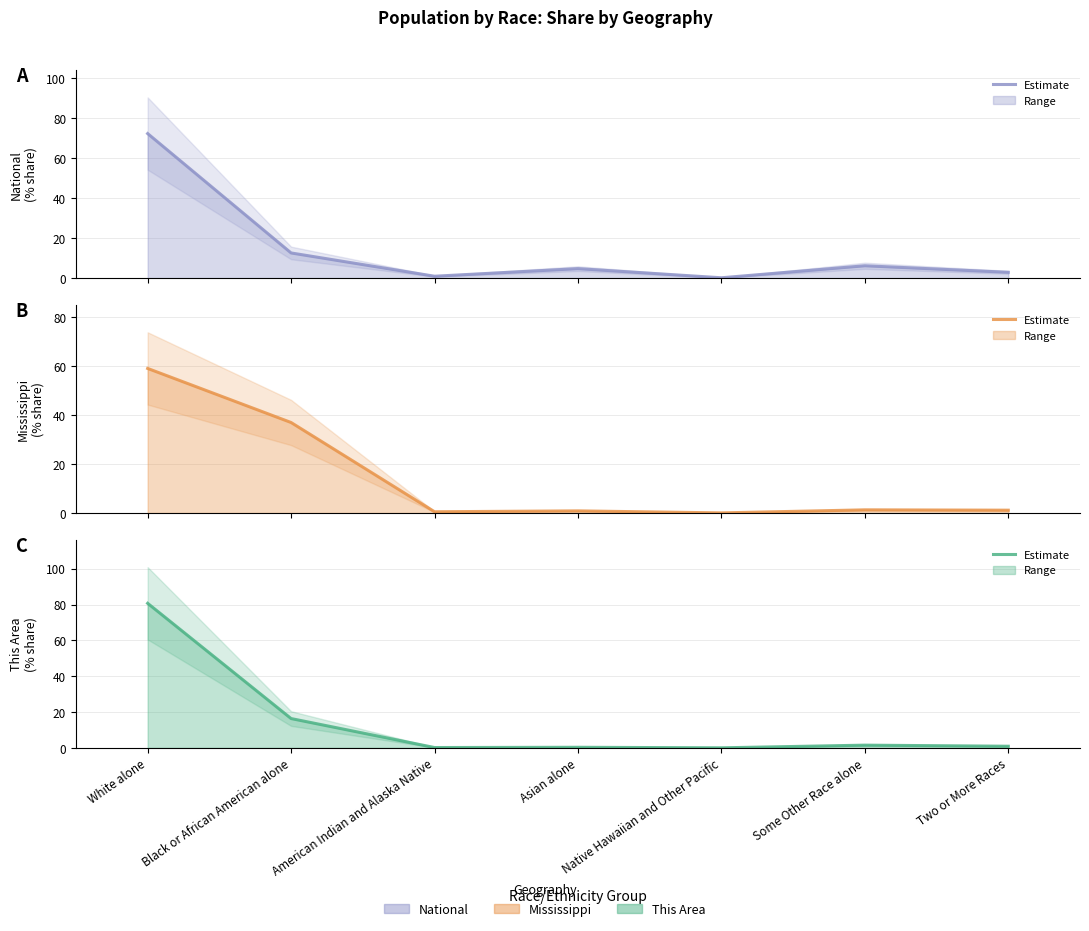

Which label corresponds to the largest value in the chart?

White alone